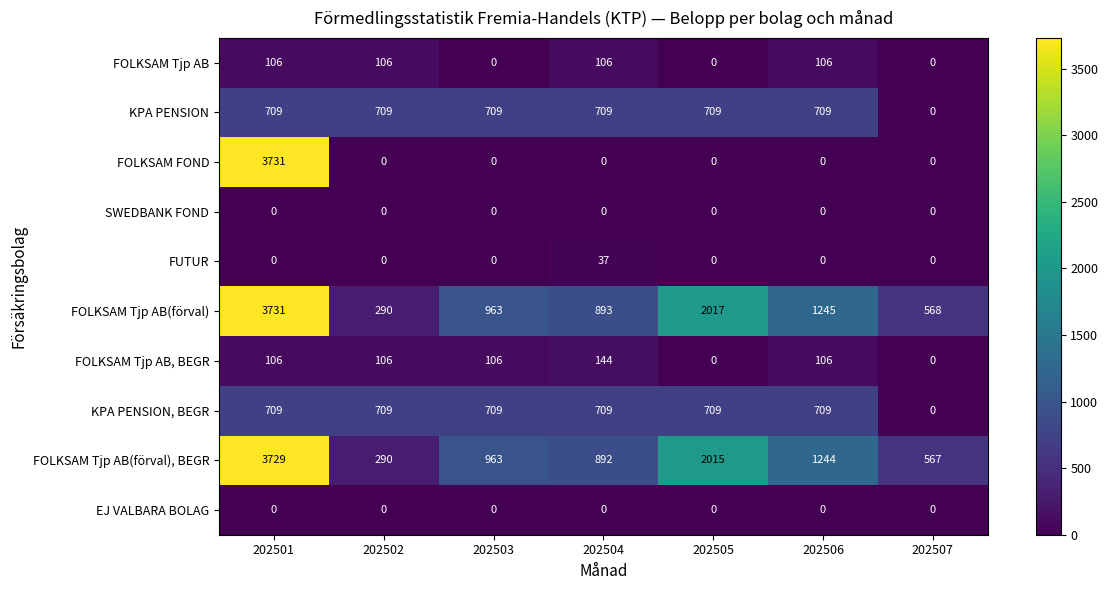

Which series has the largest total across all categories?

FOLKSAM Tjp AB(förval)